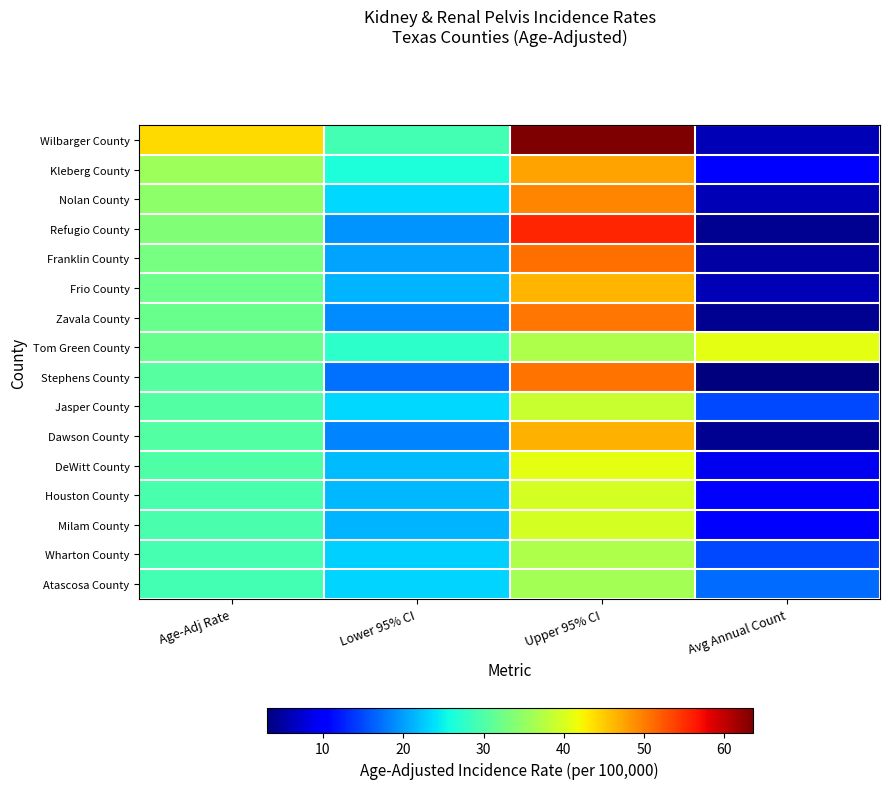

Which series has the widest spread of values?

Wilbarger County